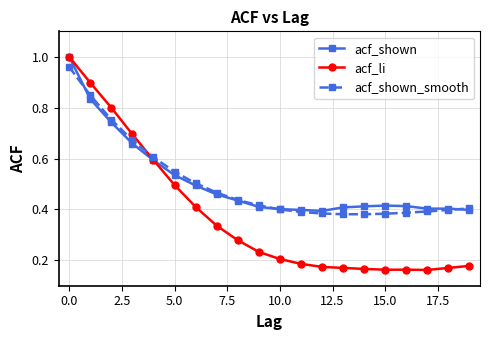

At how many categories does at least one series exceed 0?

20